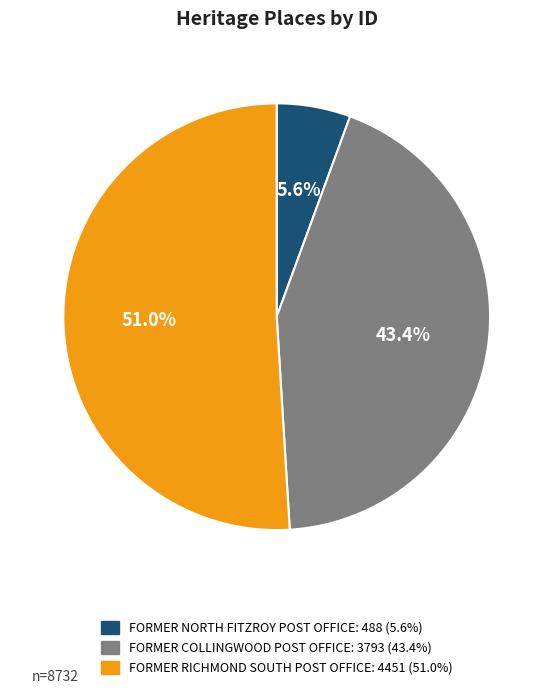

Between FORMER RICHMOND SOUTH POST OFFICE and FORMER COLLINGWOOD POST OFFICE, which is larger?

FORMER RICHMOND SOUTH POST OFFICE